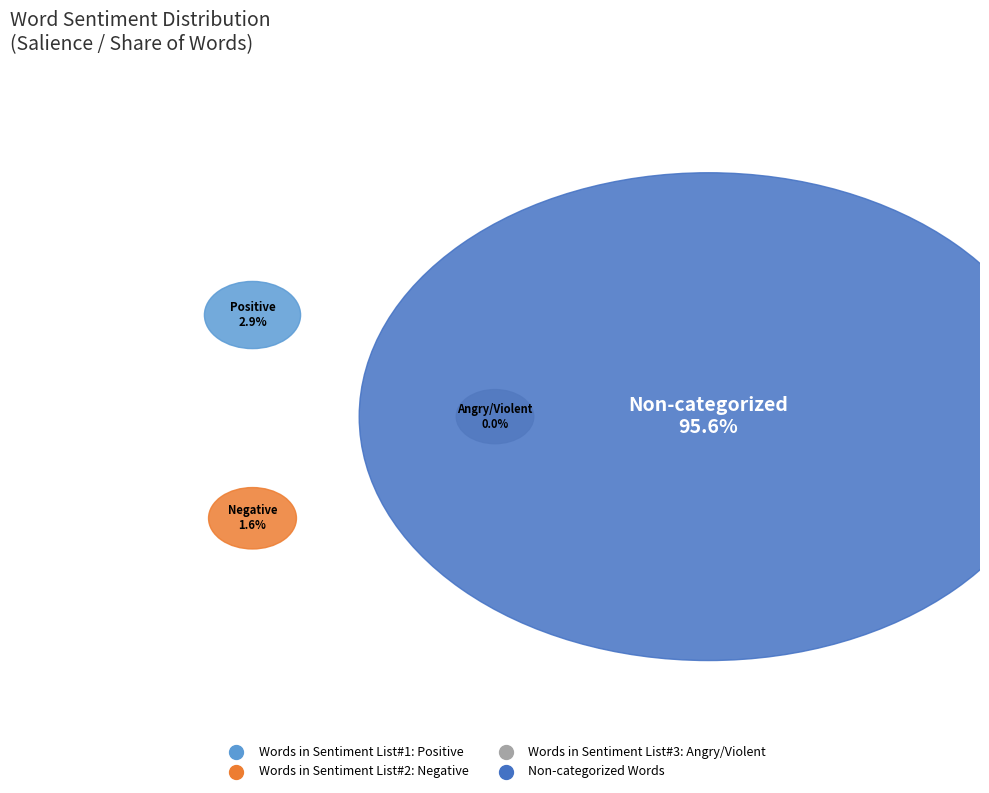

Is it true that Words in Sentiment List#2: Negative is 9% of the pie?

False